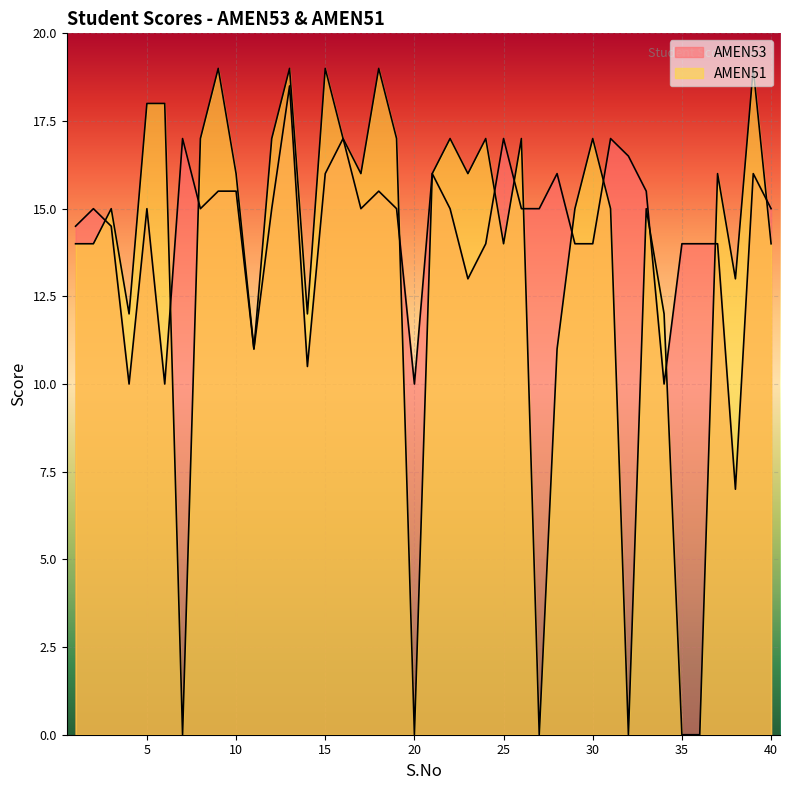

Is the value of AMEN51 at 9 greater than the value of AMEN53 at 40?

Yes